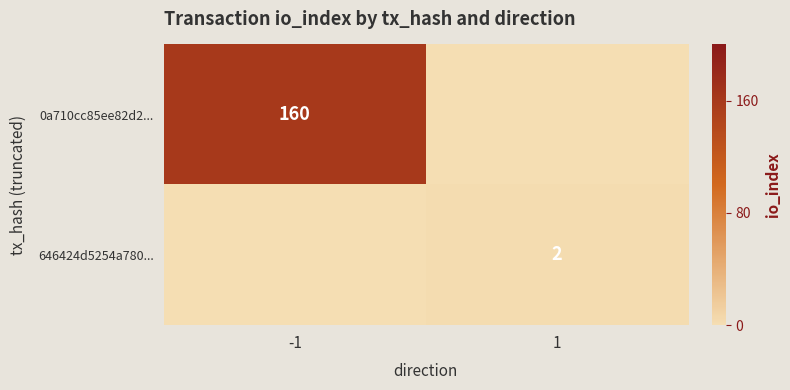

At how many categories does at least one series exceed 41?

1